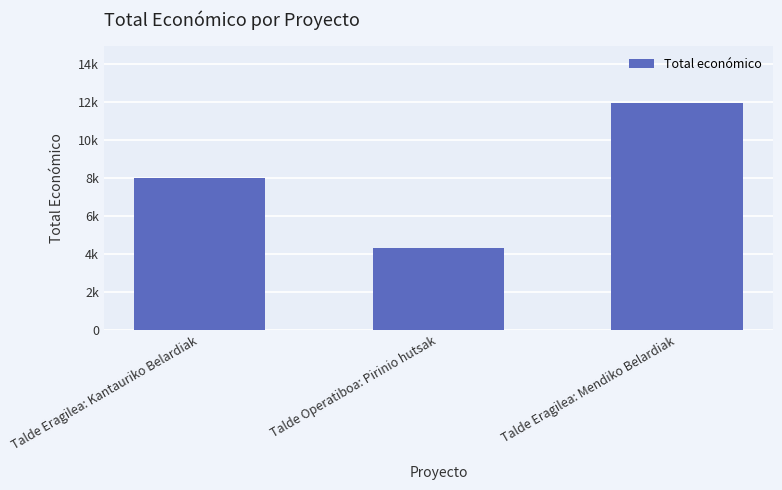

The chart shows a value of 3533 at Talde Eragilea: Kantauriko Belardiak. True or false?

False